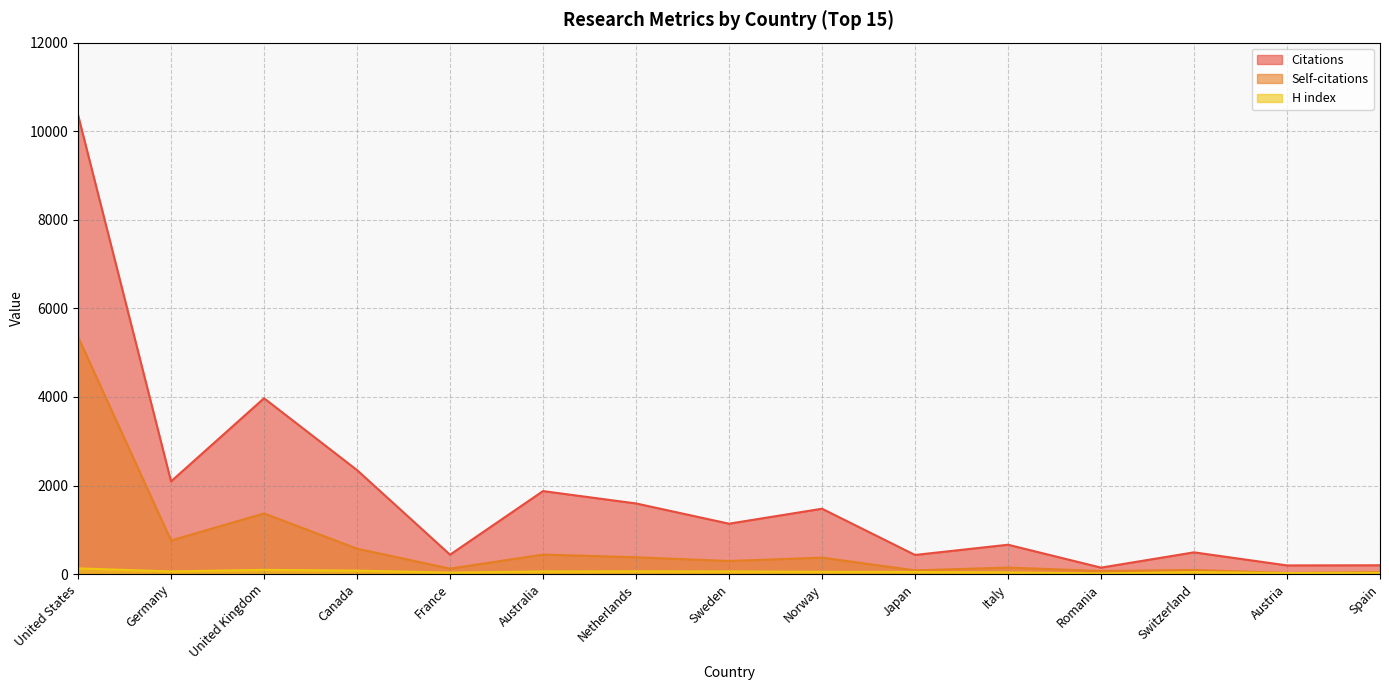

True or false: H index and Self-citations cross at least once.

False